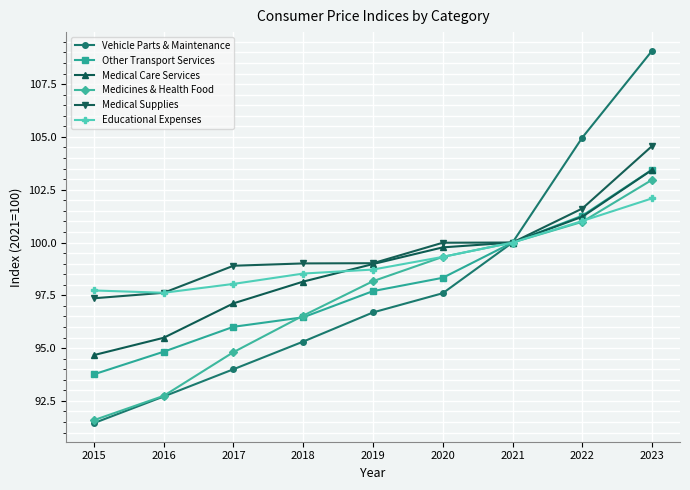

List the labels in order of Other Transport Services value, largest first.

2023, 2022, 2021, 2020, 2019, 2018, 2017, 2016, 2015